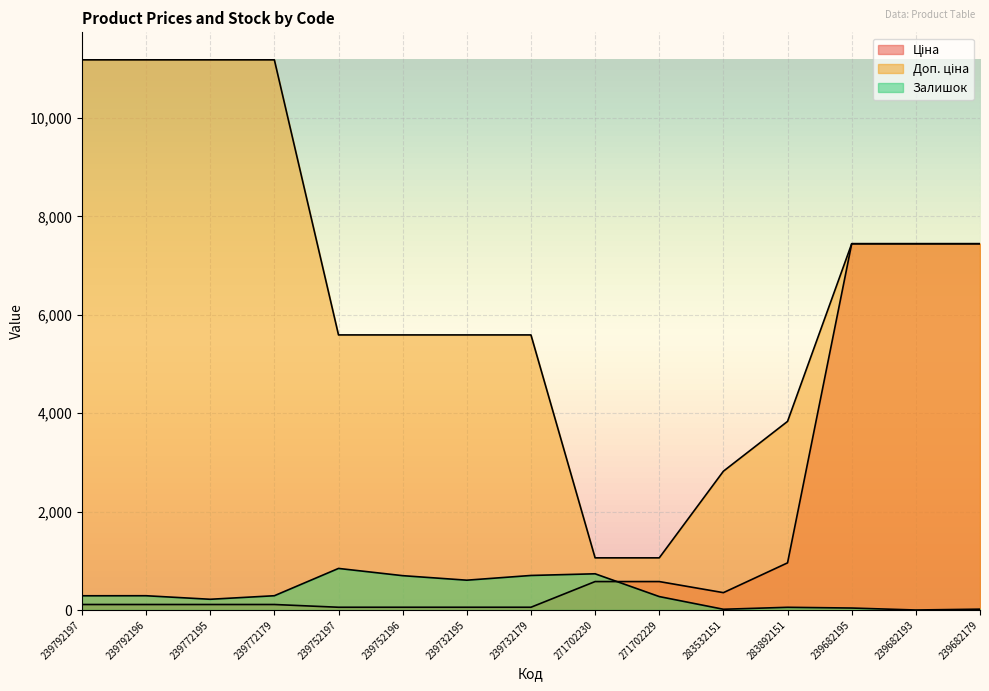

The Залишок series shows 289.0 at 239792197. True or false?

True